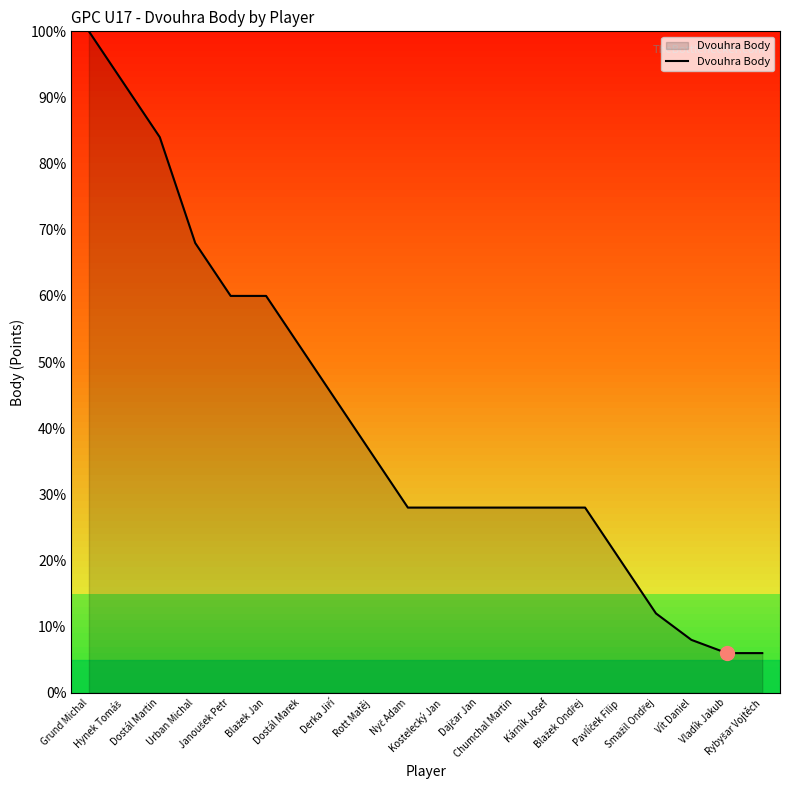

What is the average value?

40.8